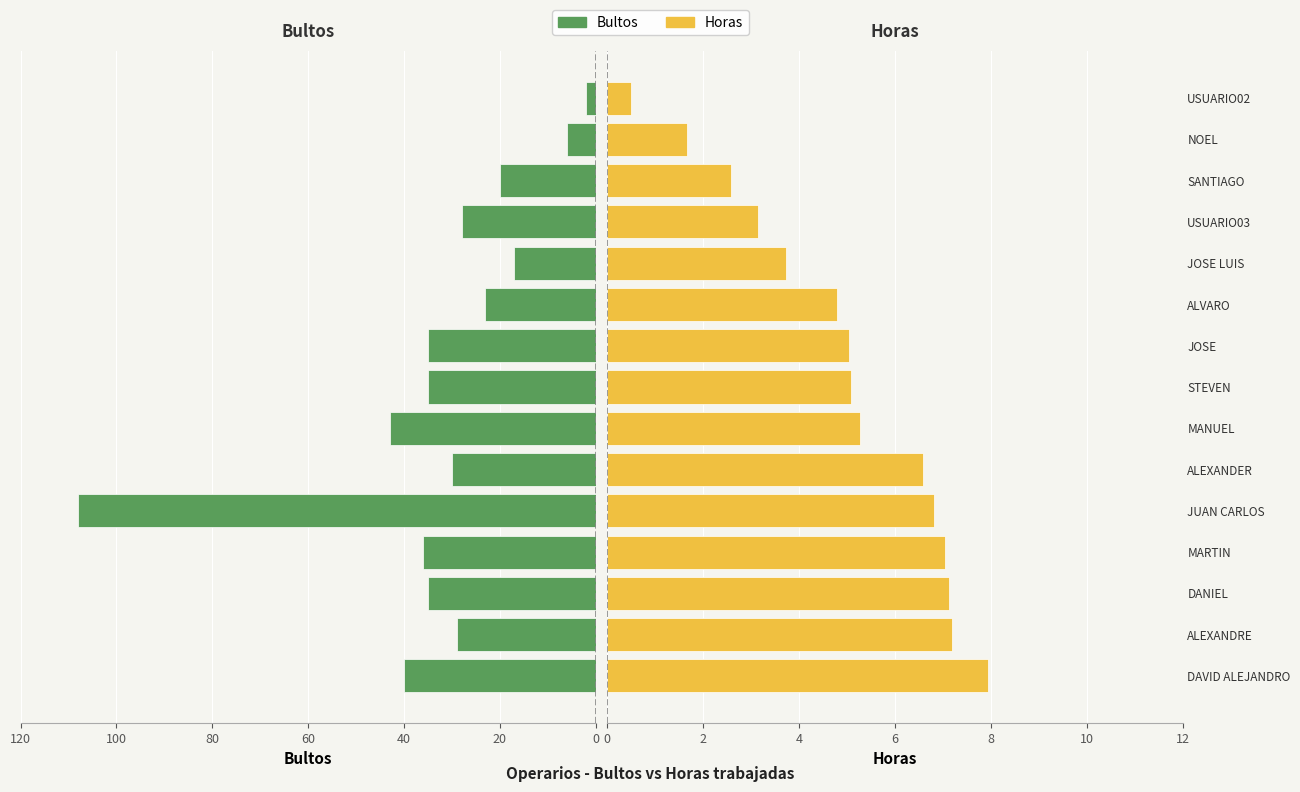

What are all the series names shown in the legend?

Bultos, Horas